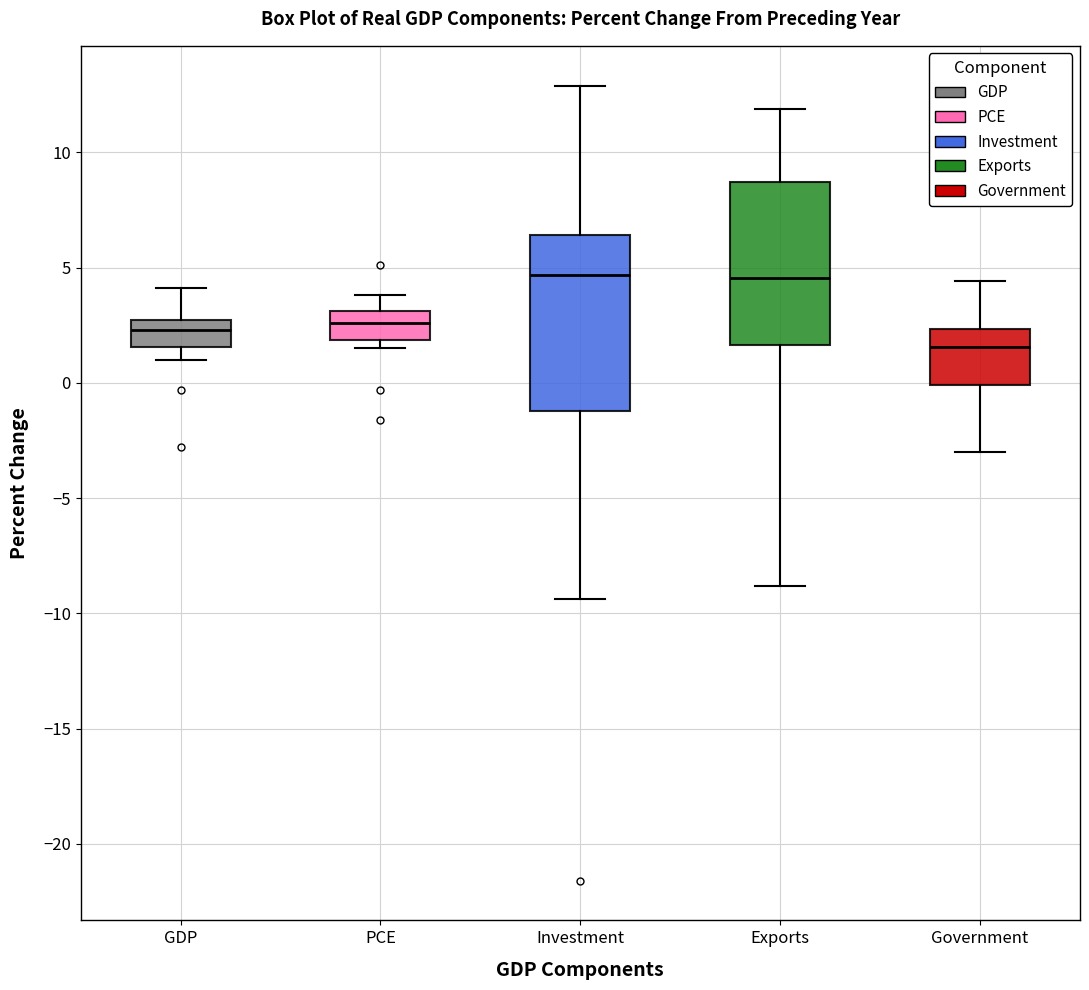

Which box's median line is the lowest?

Government